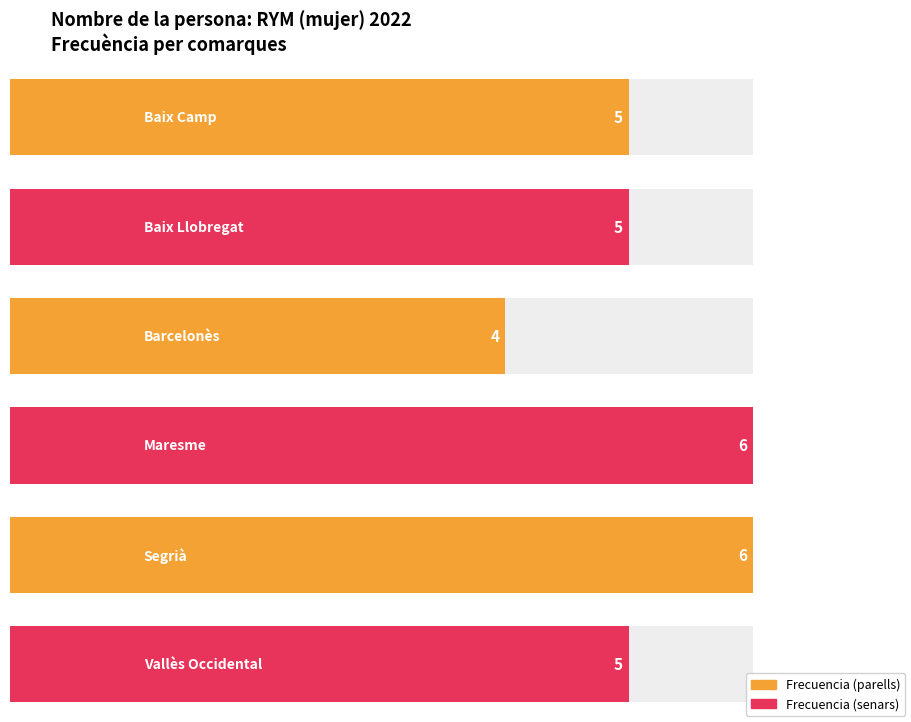

What is the smallest value displayed?

4